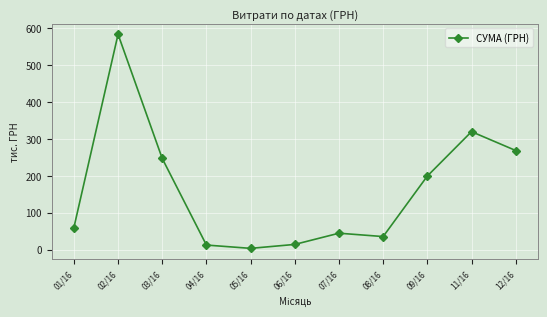

True or false: the data shows 44.3 at 07/16.

True